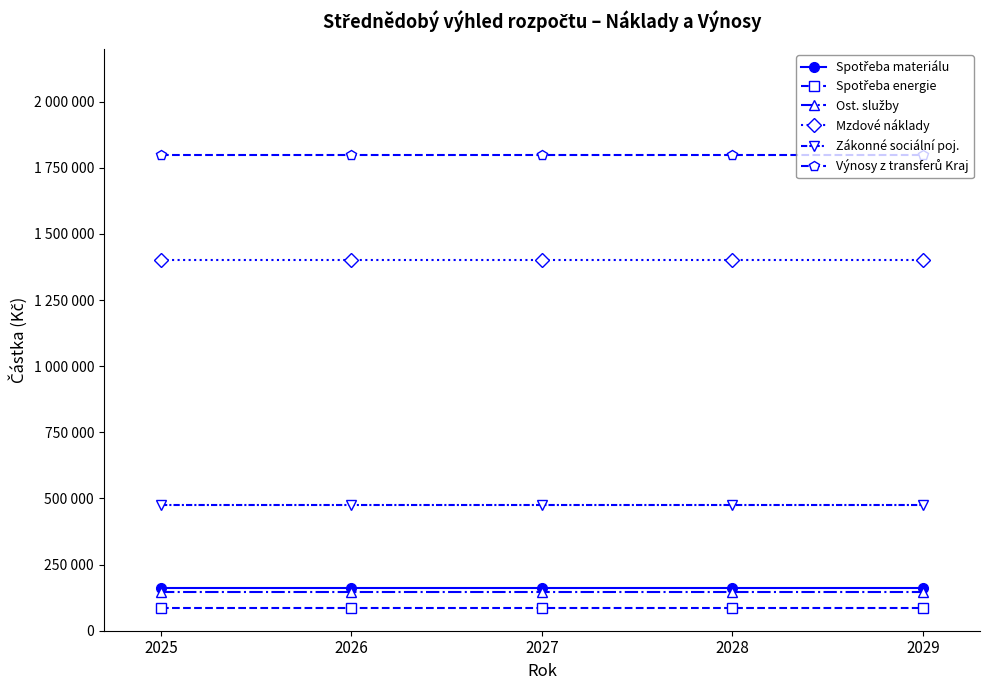

Is the value of Mzdové náklady at 2027 greater than the value of Zákonné sociální poj. at 2028?

Yes